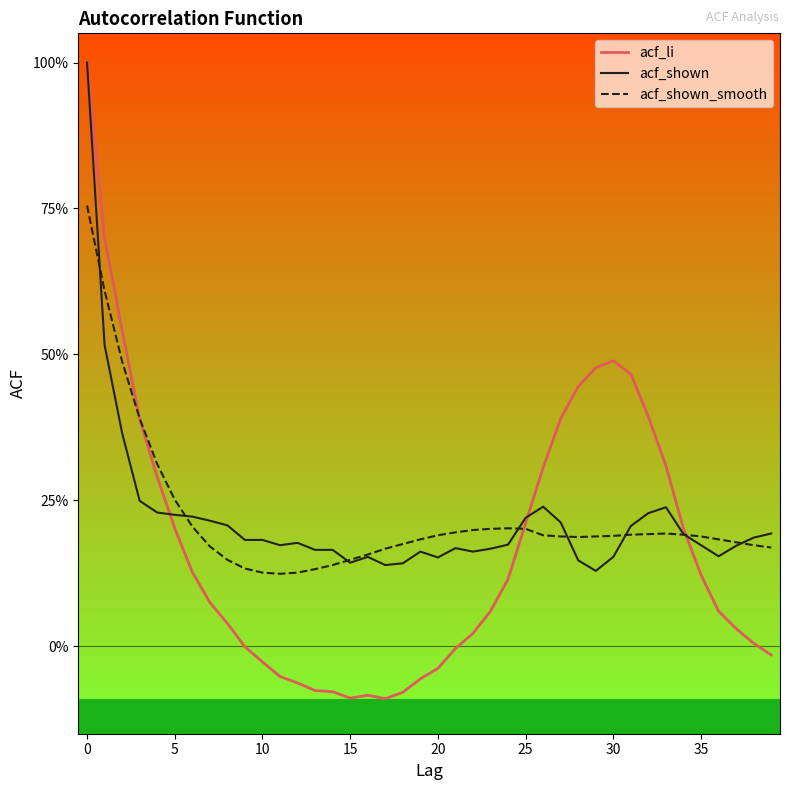

Reading left to right, list all the values displayed in this chart.

acf_li: 1.0	0.7	0.5	0.4	0.3	0.2	0.1	0.1	0.0	-0.0	-0.0	-0.1	-0.1	-0.1	-0.1	-0.1	-0.1	-0.1	-0.1	-0.1	-0.0	-0.0	0.0	0.1	0.1	0.2	0.3	0.4	0.4	0.5	0.5	0.5	0.4	0.3	0.2	0.1	0.1	0.0	0.0	-0.0
acf_shown: 1.0	0.5	0.4	0.2	0.2	0.2	0.2	0.2	0.2	0.2	0.2	0.2	0.2	0.2	0.2	0.1	0.2	0.1	0.1	0.2	0.2	0.2	0.2	0.2	0.2	0.2	0.2	0.2	0.1	0.1	0.2	0.2	0.2	0.2	0.2	0.2	0.2	0.2	0.2	0.2
acf_shown_smooth: 0.8	0.6	0.5	0.4	0.3	0.3	0.2	0.2	0.1	0.1	0.1	0.1	0.1	0.1	0.1	0.1	0.2	0.2	0.2	0.2	0.2	0.2	0.2	0.2	0.2	0.2	0.2	0.2	0.2	0.2	0.2	0.2	0.2	0.2	0.2	0.2	0.2	0.2	0.2	0.2